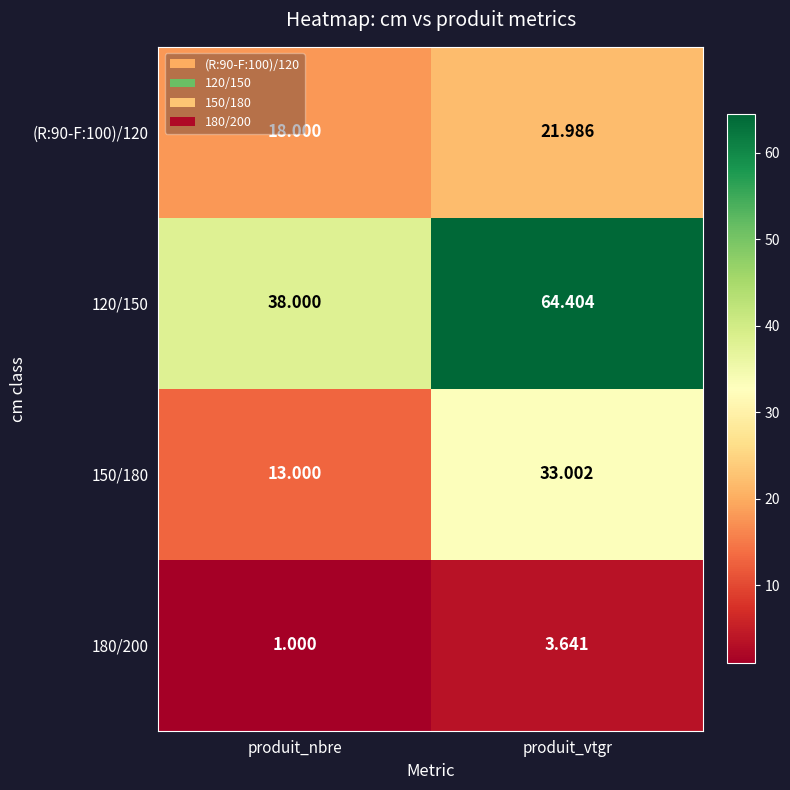

At which label does 120/150 reach its minimum?

produit_nbre